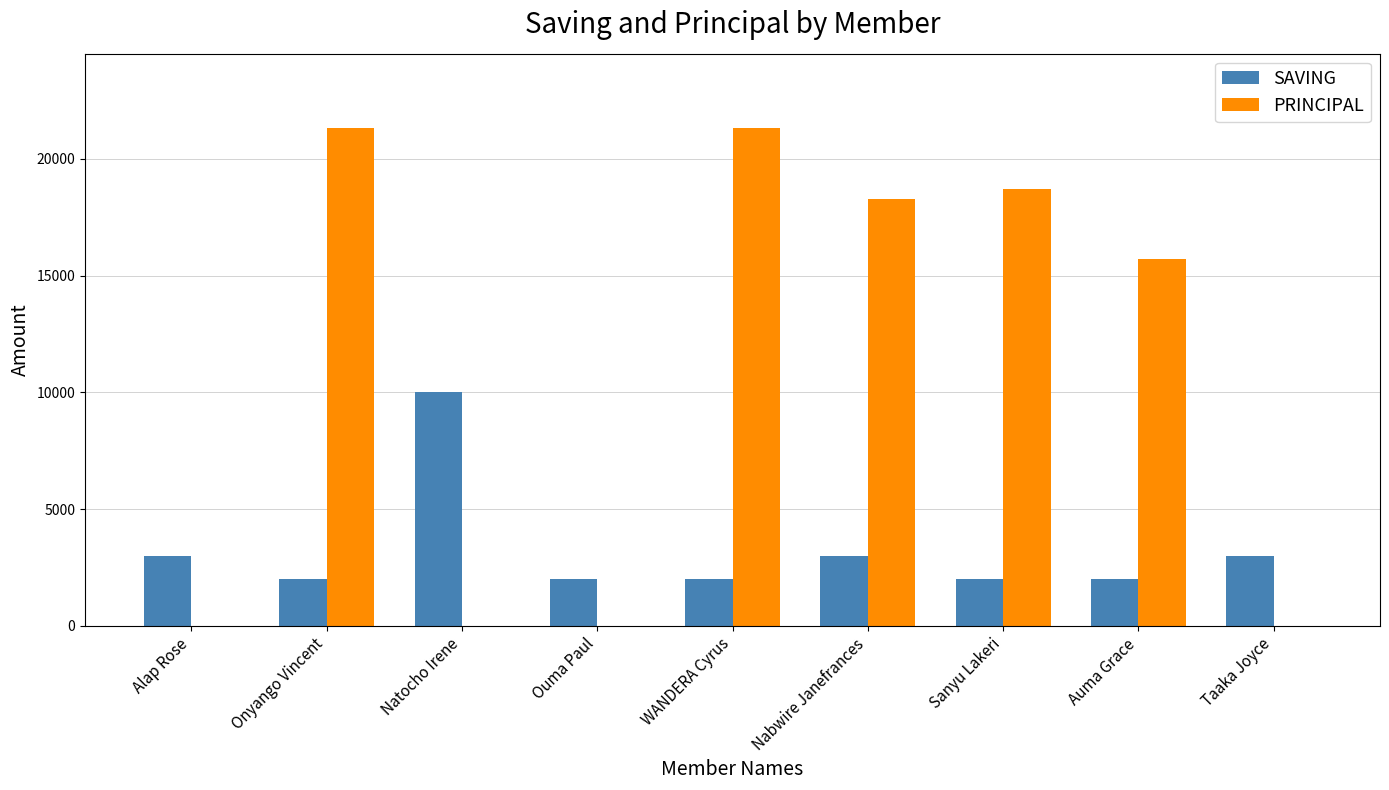

Are the bars horizontal?

No